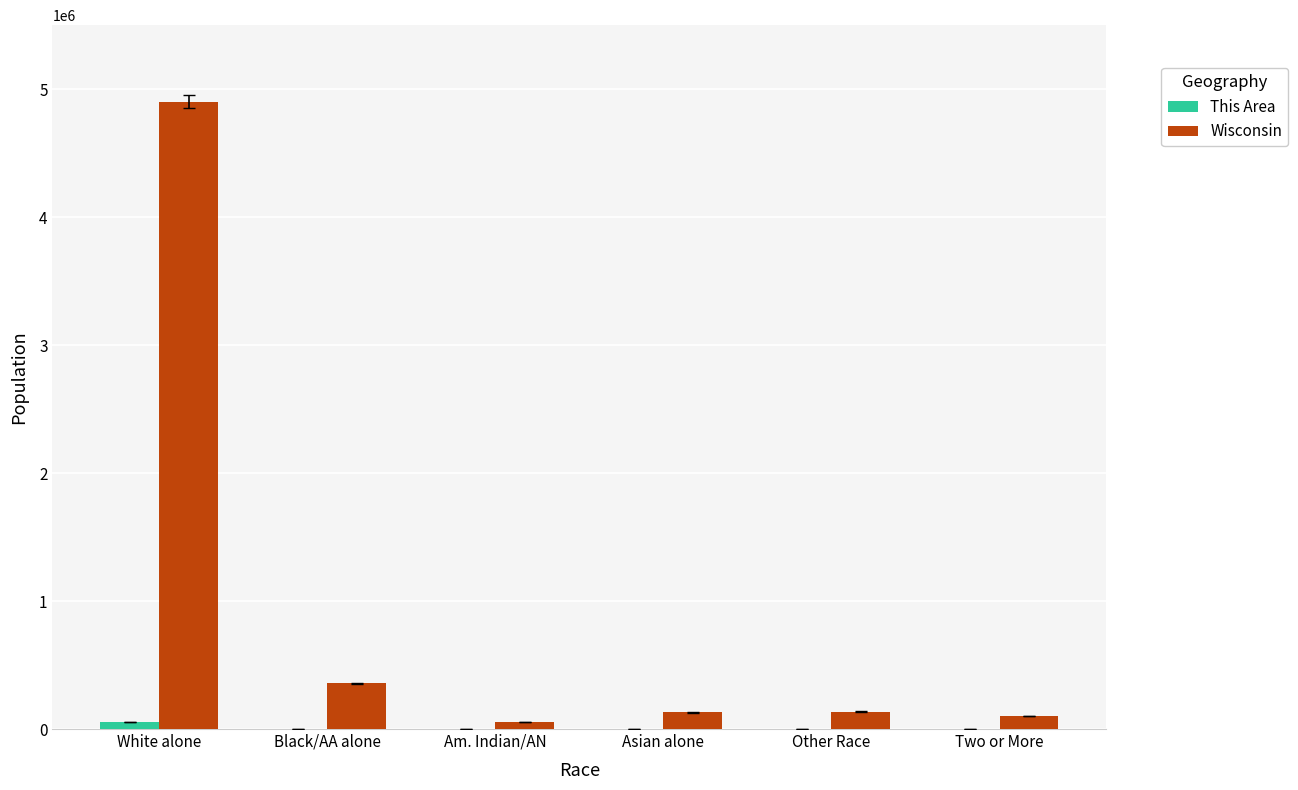

At which label is Wisconsin closest to 2478296?

Black/AA alone